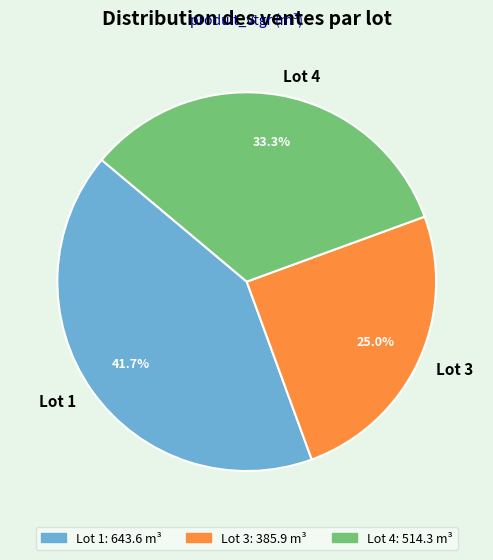

What is the ratio of the value at Lot 3 to the value at Lot 4?

0.8